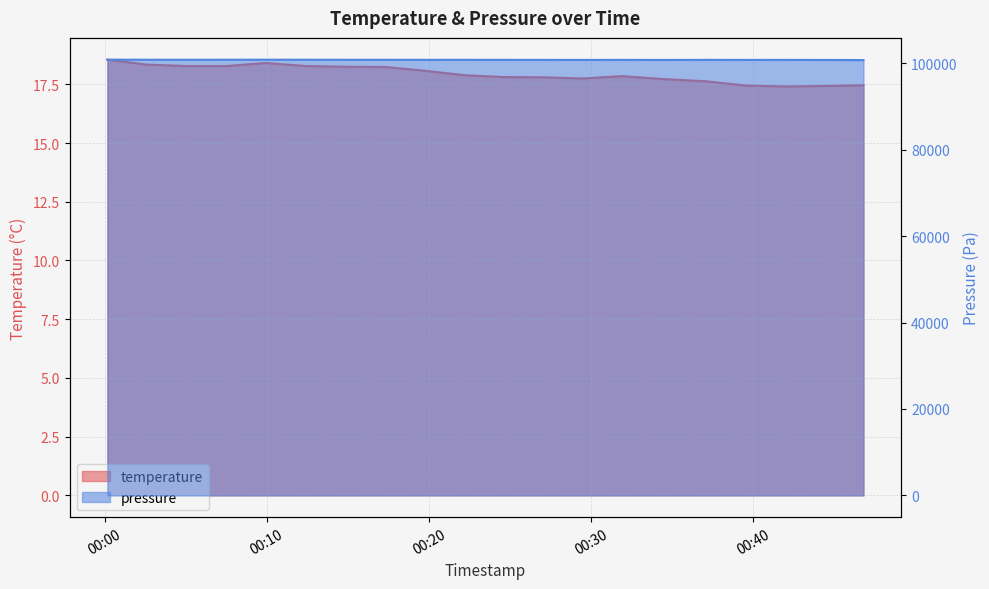

Reading left to right, list all the values displayed in this chart.

temperature: 2022-07-29T00:00:10=18.6	2022-07-29T00:02:36=18.3	2022-07-29T00:05:03=18.3	2022-07-29T00:07:30=18.3	2022-07-29T00:09:56=18.4	2022-07-29T00:12:24=18.3	2022-07-29T00:14:53=18.2	2022-07-29T00:17:19=18.2	2022-07-29T00:19:44=18.1	2022-07-29T00:22:10=17.9	2022-07-29T00:24:36=17.8	2022-07-29T00:27:03=17.8	2022-07-29T00:29:29=17.8	2022-07-29T00:31:55=17.9	2022-07-29T00:34:21=17.7	2022-07-29T00:37:05=17.6	2022-07-29T00:39:31=17.4	2022-07-29T00:41:57=17.4	2022-07-29T00:44:22=17.4	2022-07-29T00:46:48=17.5
pressure: 2022-07-29T00:00:10=100856.0	2022-07-29T00:02:36=100846.0	2022-07-29T00:05:03=100841.0	2022-07-29T00:07:30=100847.0	2022-07-29T00:09:56=100846.0	2022-07-29T00:12:24=100847.0	2022-07-29T00:14:53=100831.0	2022-07-29T00:17:19=100830.0	2022-07-29T00:19:44=100819.0	2022-07-29T00:22:10=100822.0	2022-07-29T00:24:36=100811.0	2022-07-29T00:27:03=100808.0	2022-07-29T00:29:29=100797.0	2022-07-29T00:31:55=100811.0	2022-07-29T00:34:21=100793.0	2022-07-29T00:37:05=100811.0	2022-07-29T00:39:31=100803.0	2022-07-29T00:41:57=100805.0	2022-07-29T00:44:22=100792.0	2022-07-29T00:46:48=100764.0